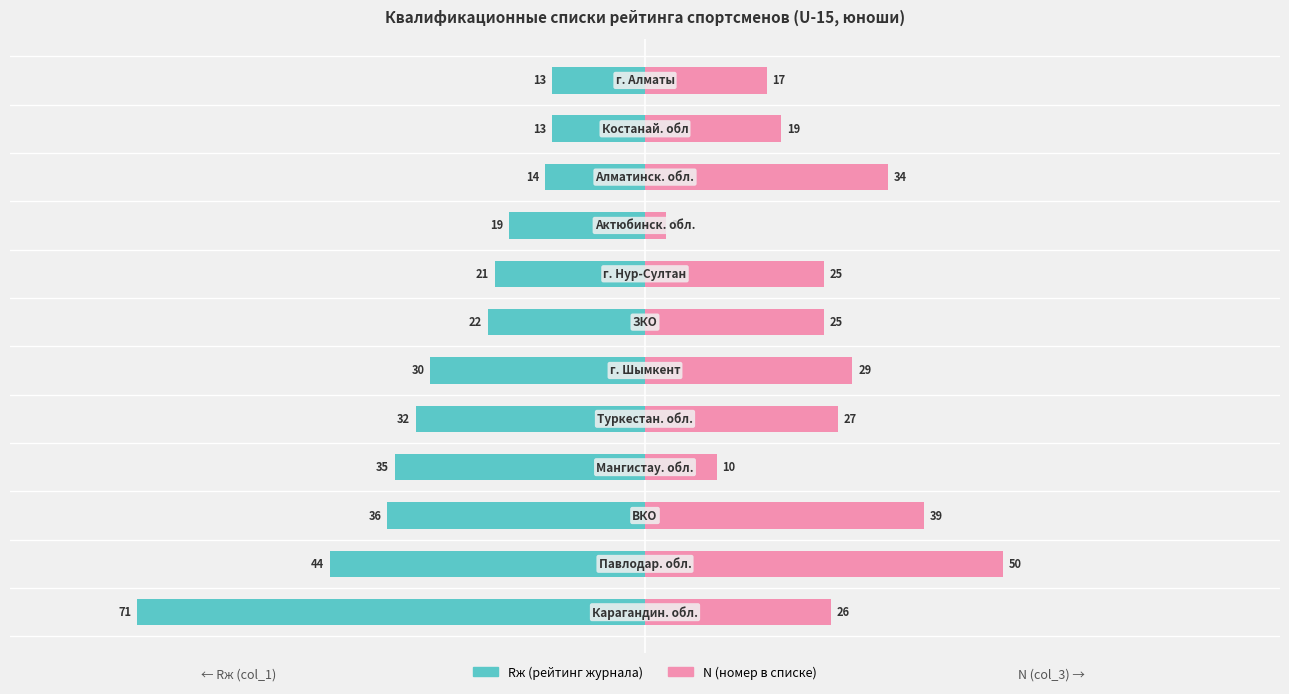

Between 10 and 0, which is larger?

10